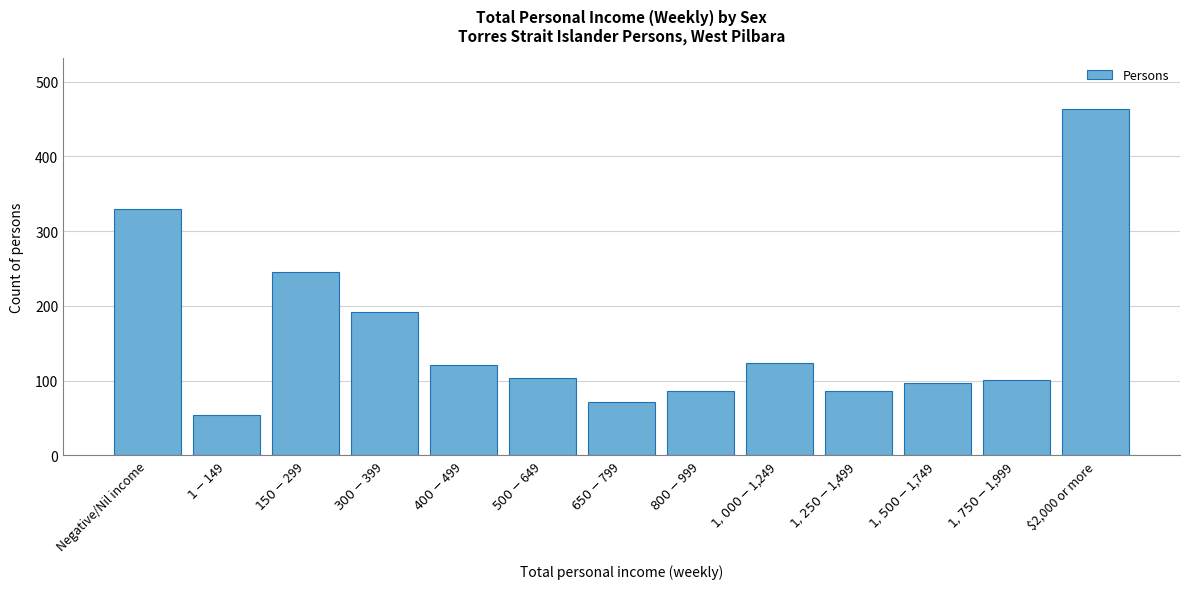

Reading left to right, list all the values displayed in this chart.

330	54	245	192	121	104	71	86	124	86	97	101	463